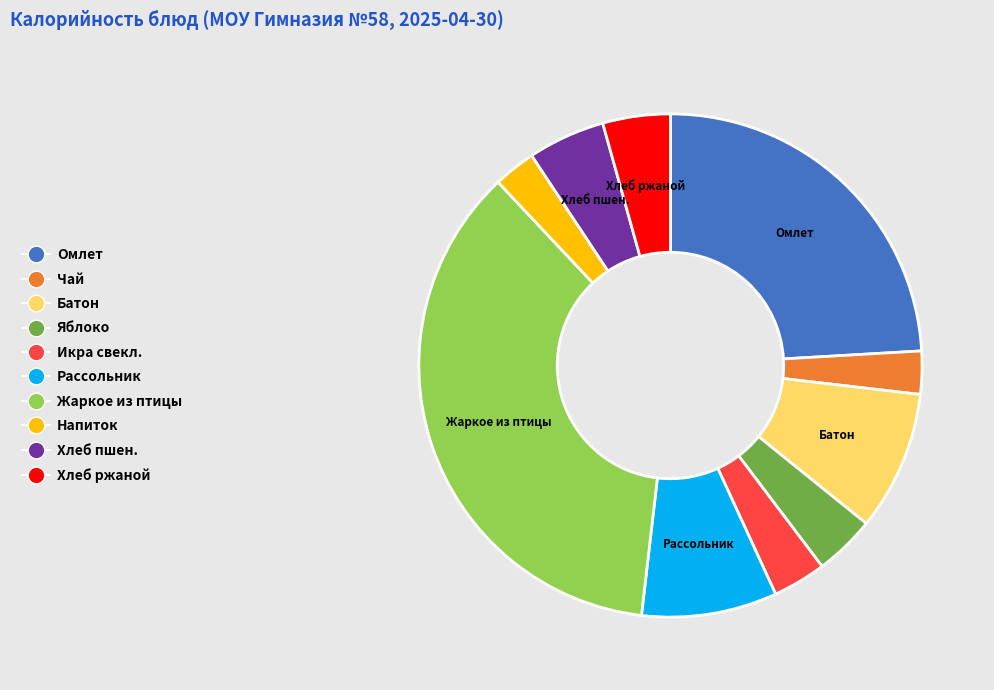

Is there a majority slice in this chart?

No